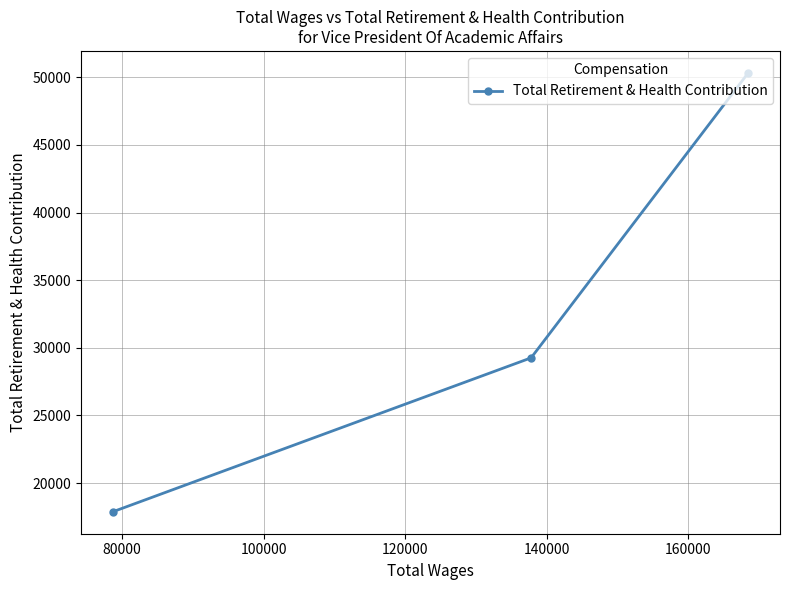

What is the maximum value shown in the chart?

50325